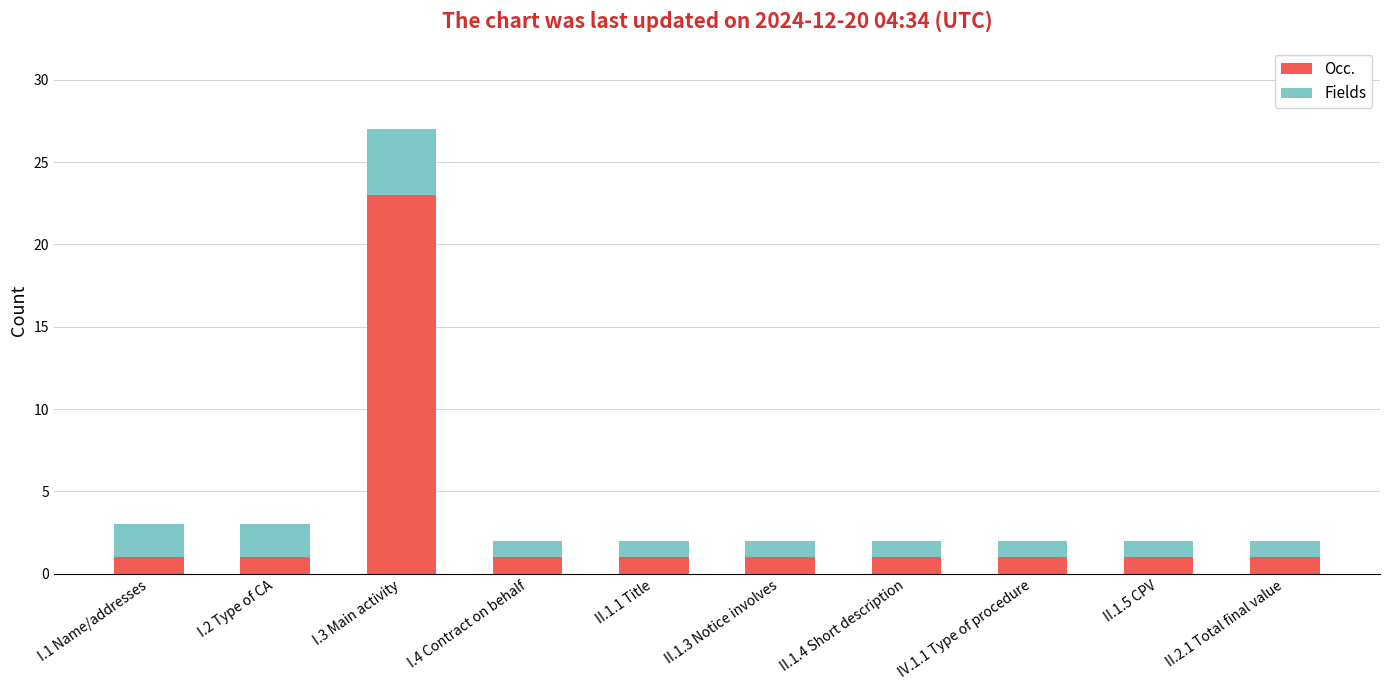

How many distinct data groups are displayed?

2